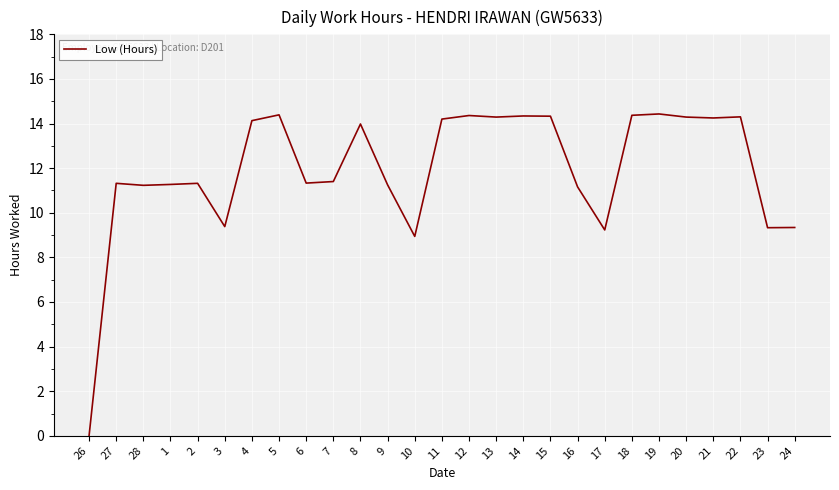

The value at 20 is 7.9. True or false?

False